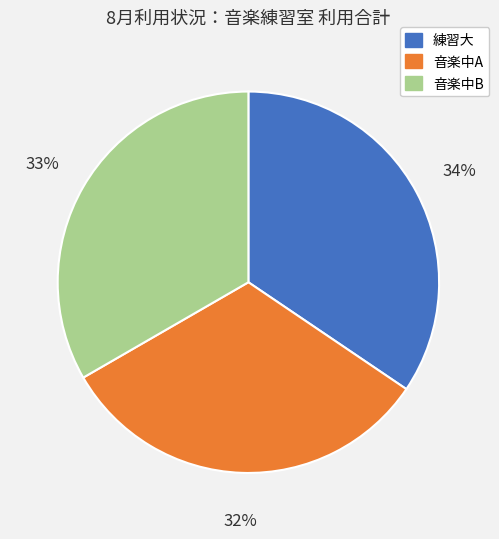

Do 練習大 and 音楽中A together represent more than half of the pie?

Yes